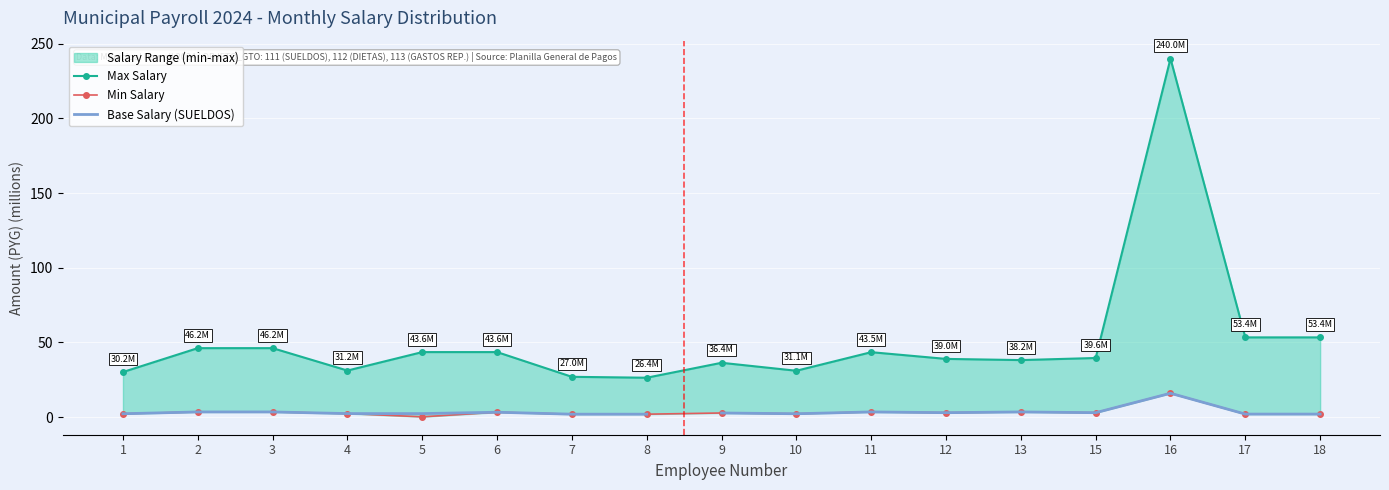

What is the approximate value of TOTAL at 7?

27.0